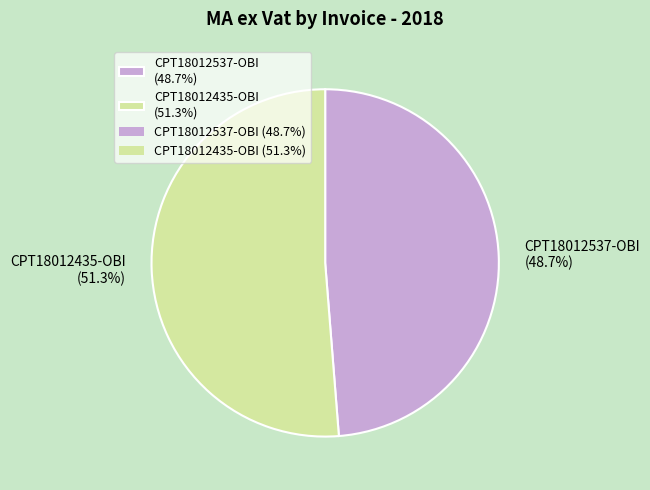

Rank the categories by value from lowest to highest.

CPT18012537-OBI, CPT18012435-OBI